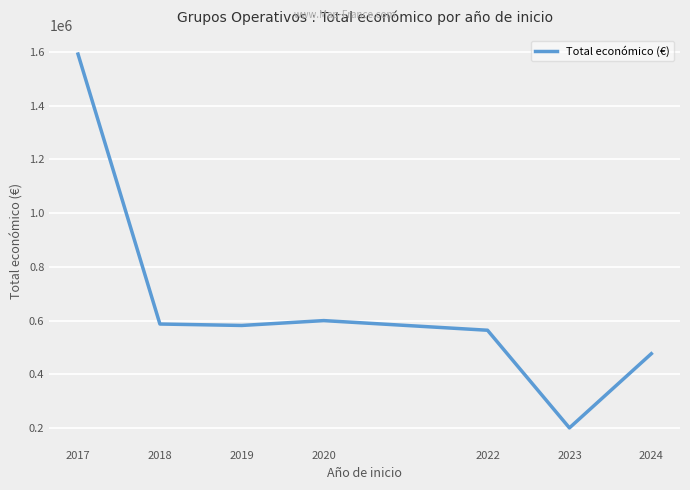

How many interior local peaks (higher than both neighbors) does the data have?

1